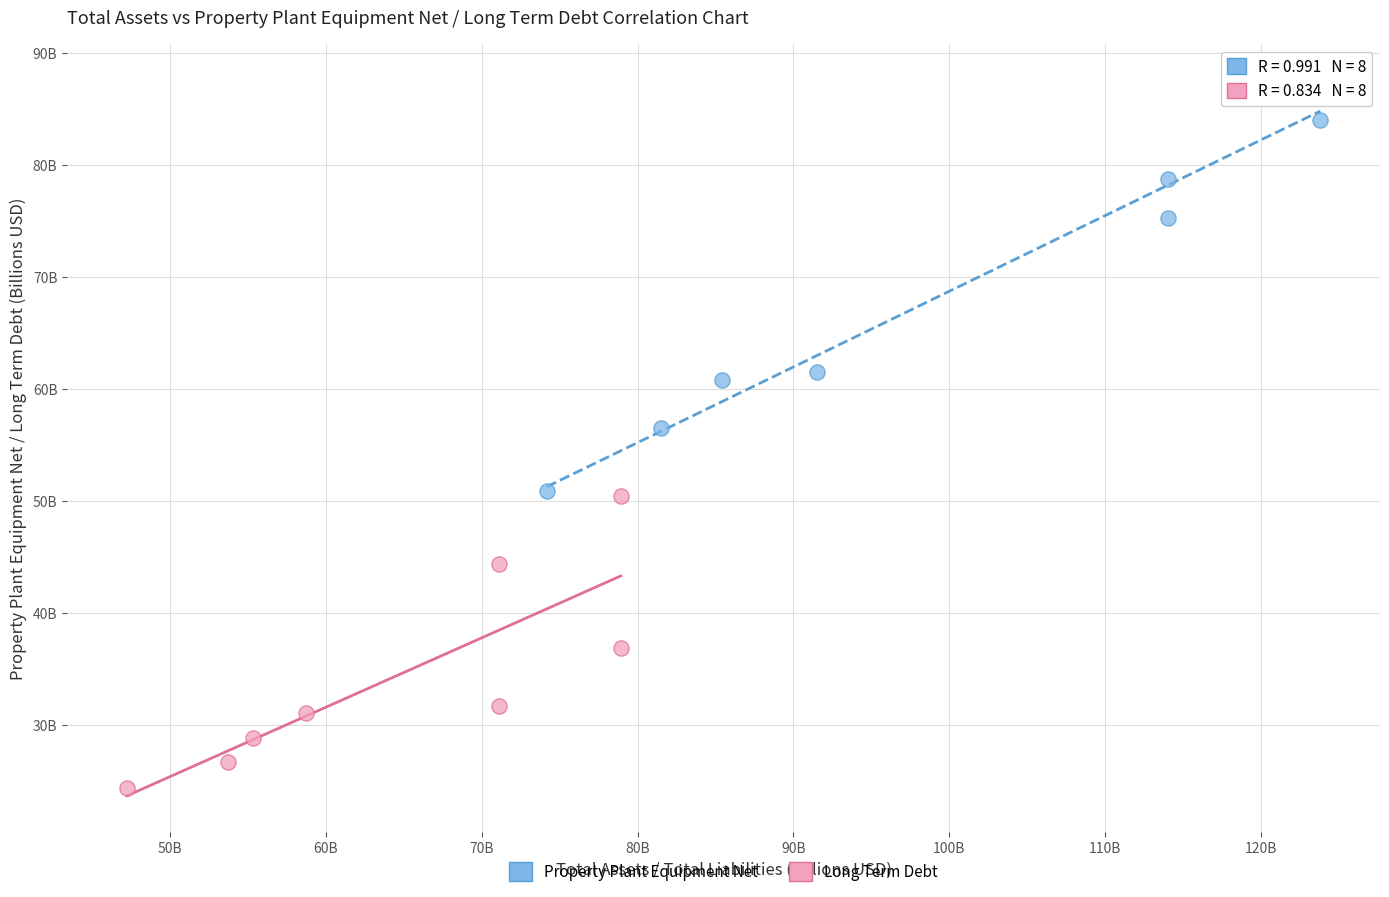

Which series contains the lowest Y value?

Long Term Debt